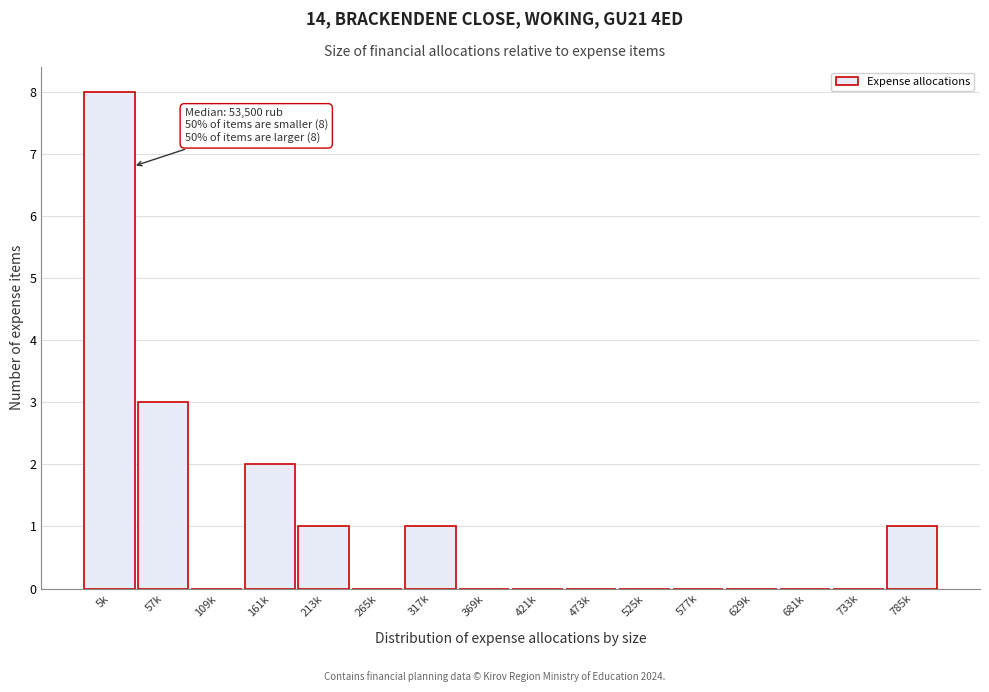

Reading left to right, list all the values displayed in this chart.

5k=8	57k=3	109k=0	161k=2	213k=1	265k=0	317k=1	369k=0	421k=0	473k=0	525k=0	577k=0	629k=0	681k=0	733k=0	785k=1